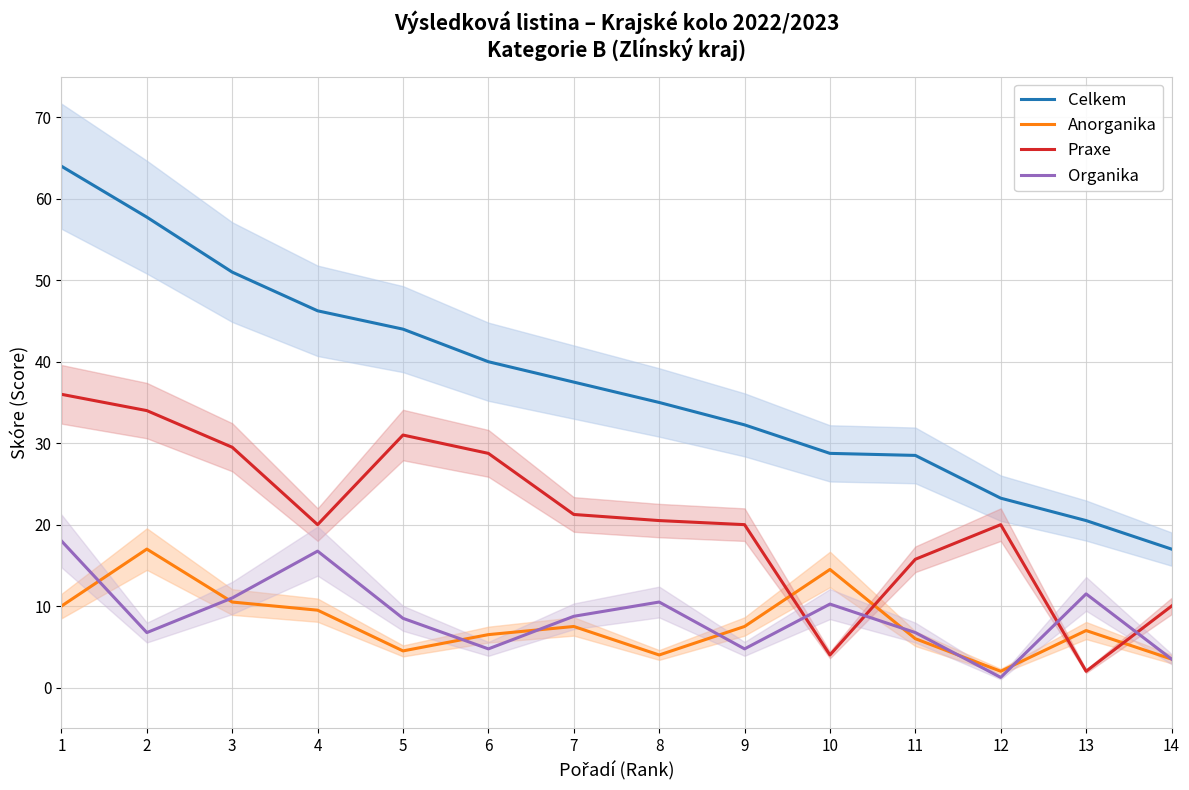

List the series in order of their peak value, lowest first.

Anorganika, Organika, Praxe, Celkem